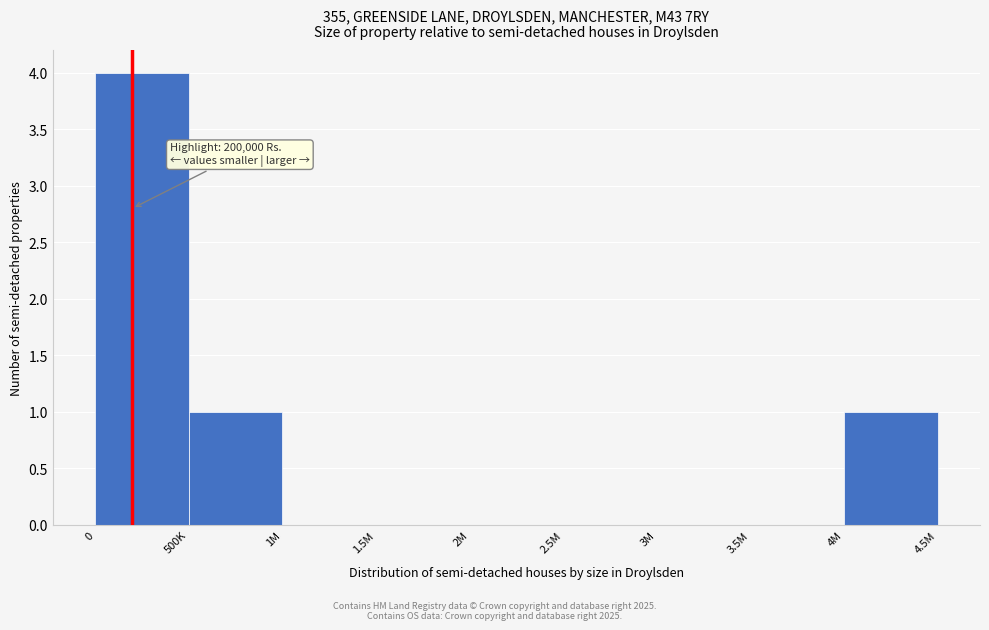

Reading left to right, transcribe all the data shown in this chart.

0=4	500K=1	1M=0	1.5M=0	2M=0	2.5M=0	3M=0	3.5M=0	4M=1